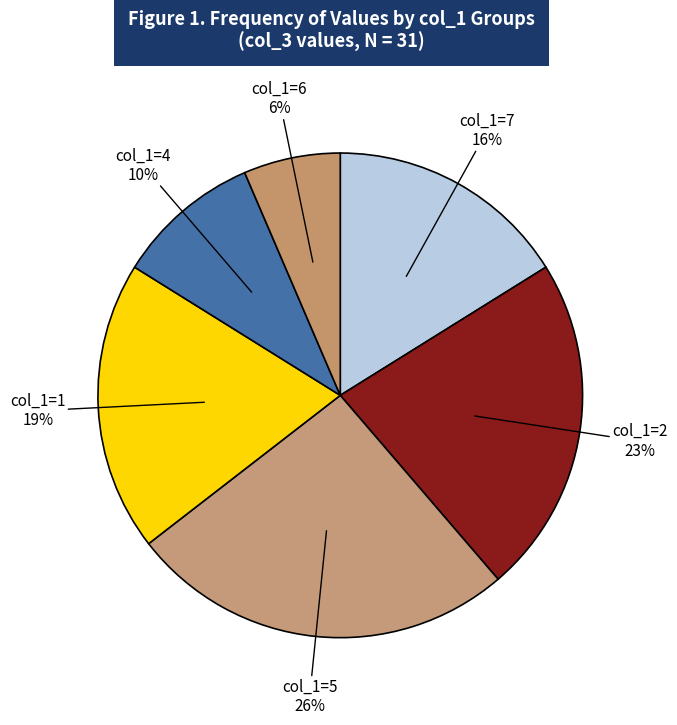

To the nearest percent, what is the combined percentage of col_1=5 and col_1=6?

32%